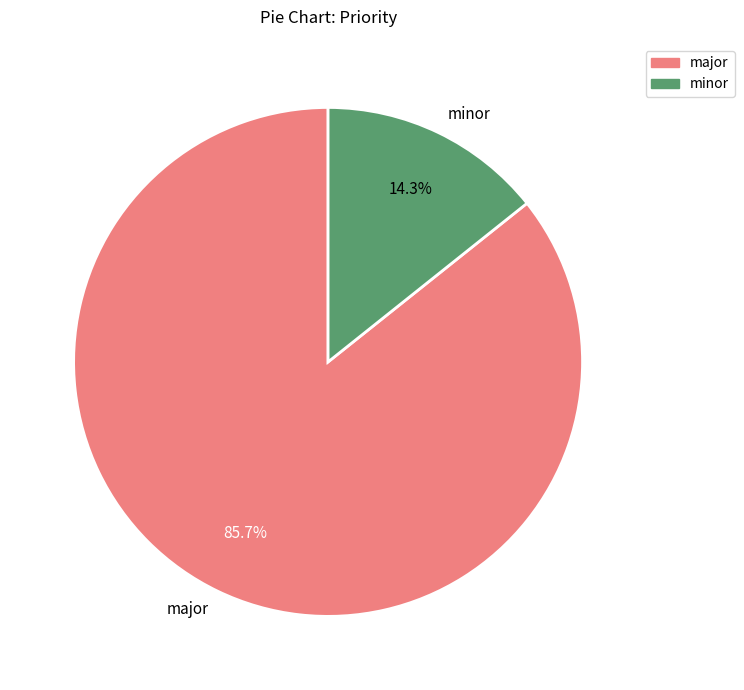

How much of the chart is everything except minor?

85.7%